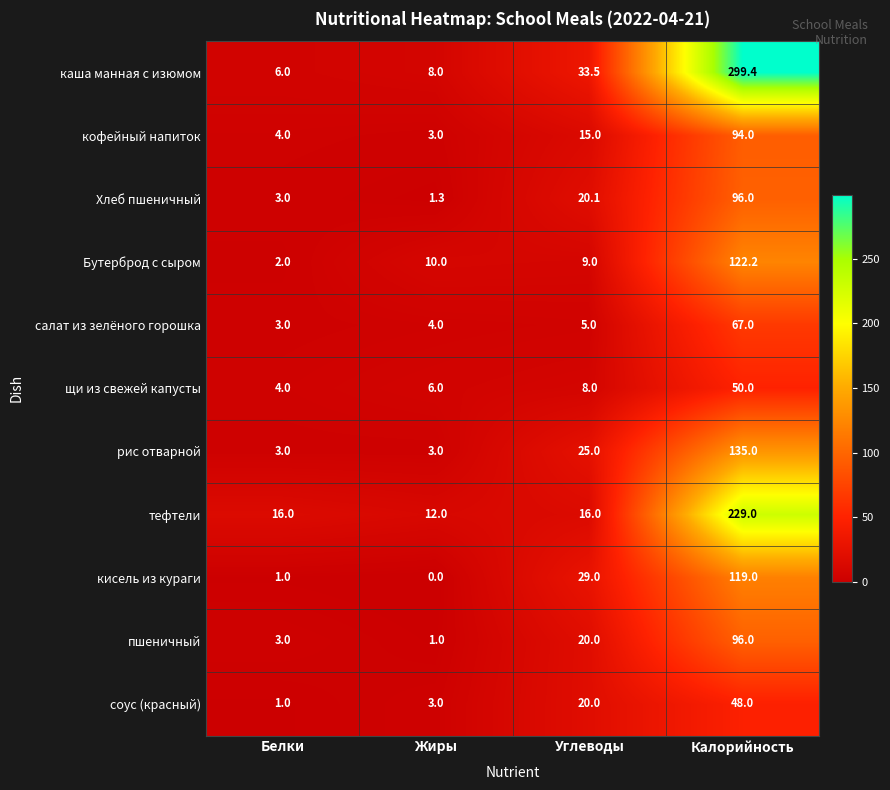

At which category is the sum across all series the highest?

Калорийность